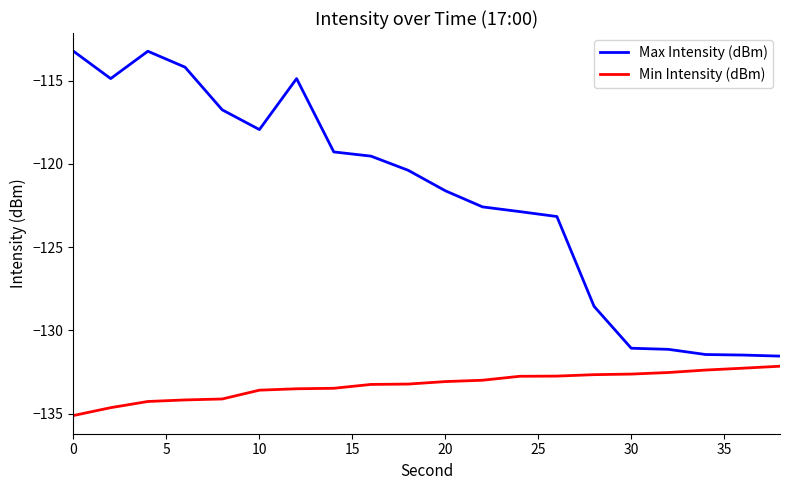

Which series has the largest total across all categories?

Max Intensity (dBm)